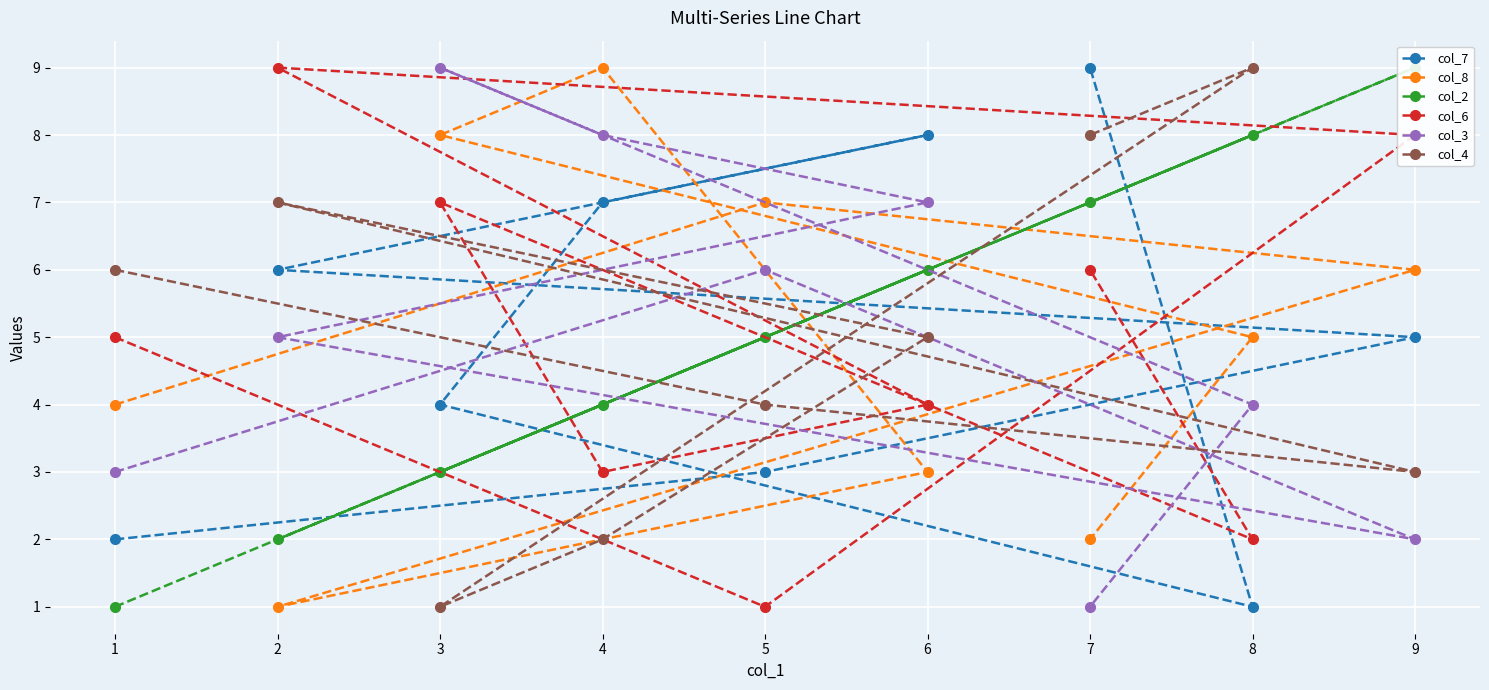

At which label does col_8 first exceed 5?

3